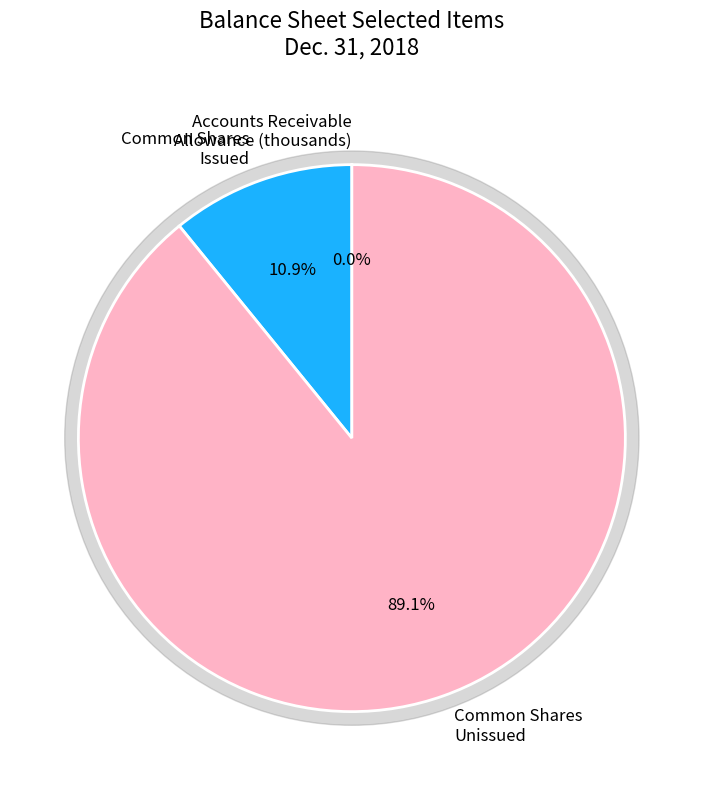

Does Common stock, shares authorized (in shares) account for over 50% of the chart?

Yes